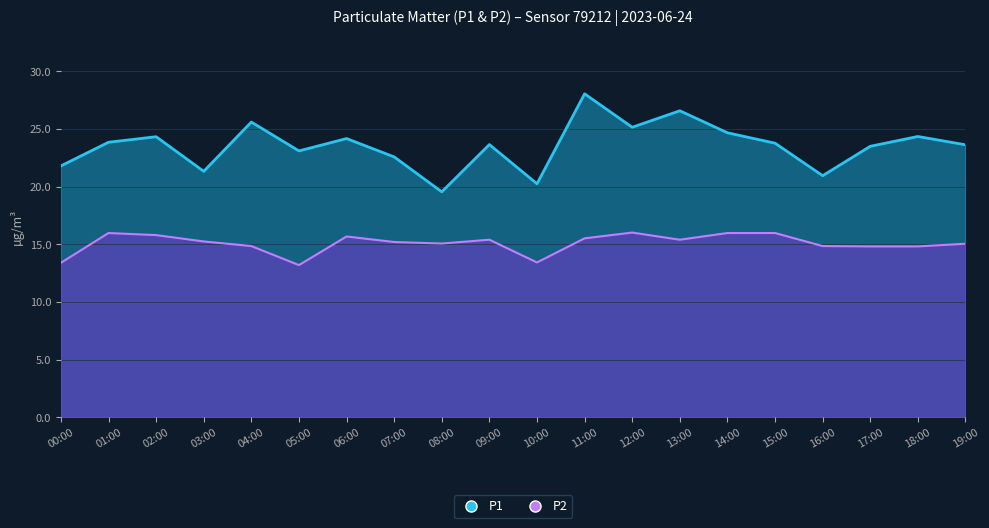

Which series has the widest spread of values?

P1